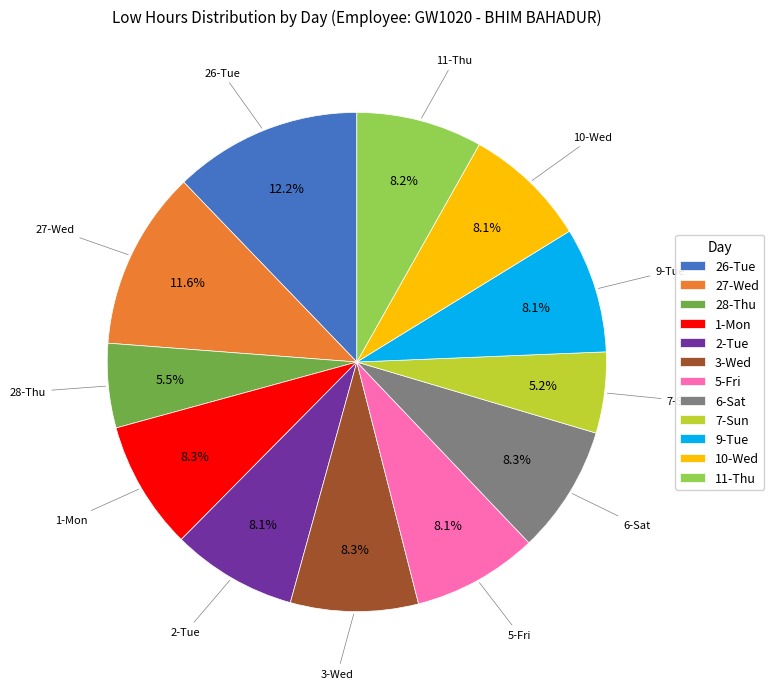

The 1-Mon slice represents 1% of the pie. True or false?

False